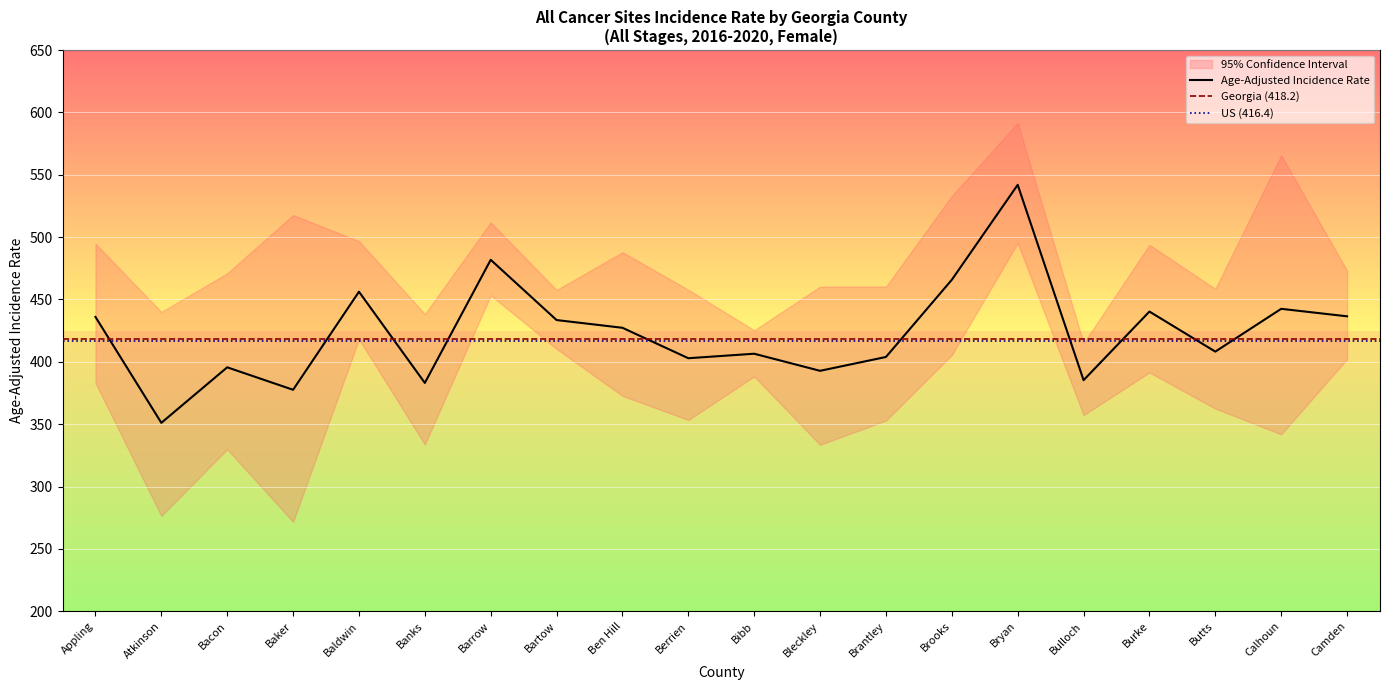

At which label is Lower 95% CI closest to 383?

Appling